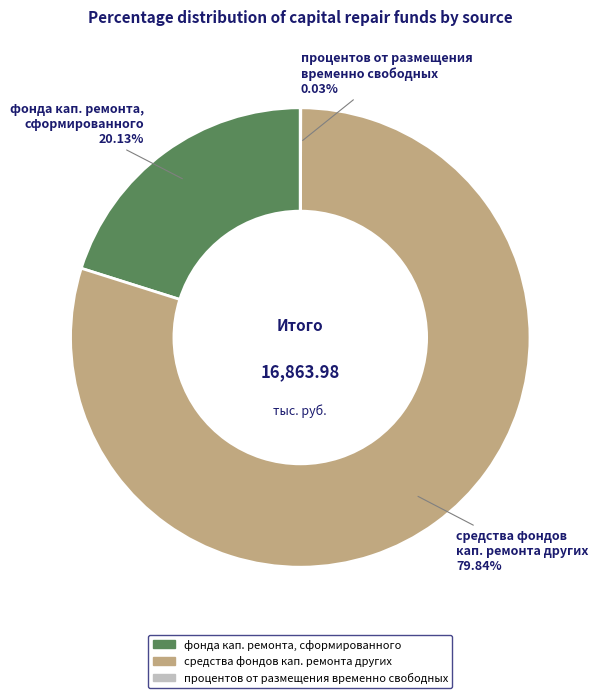

Approximately how many times larger is the value at фонда кап. ремонта, сформированного compared to средства фондов кап. ремонта других?

0.3